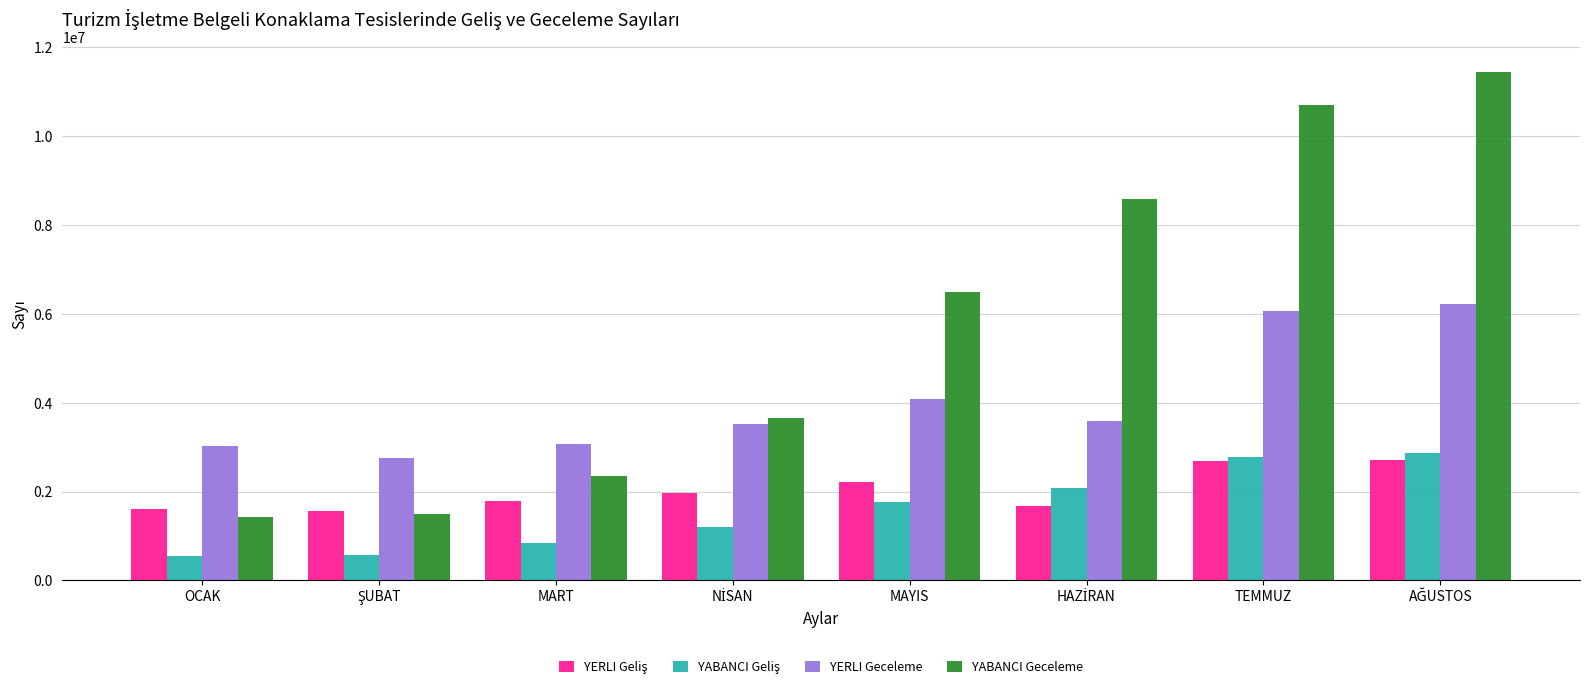

Between OCAK and MAYIS, which series saw the biggest shift?

YABANCI Geceleme